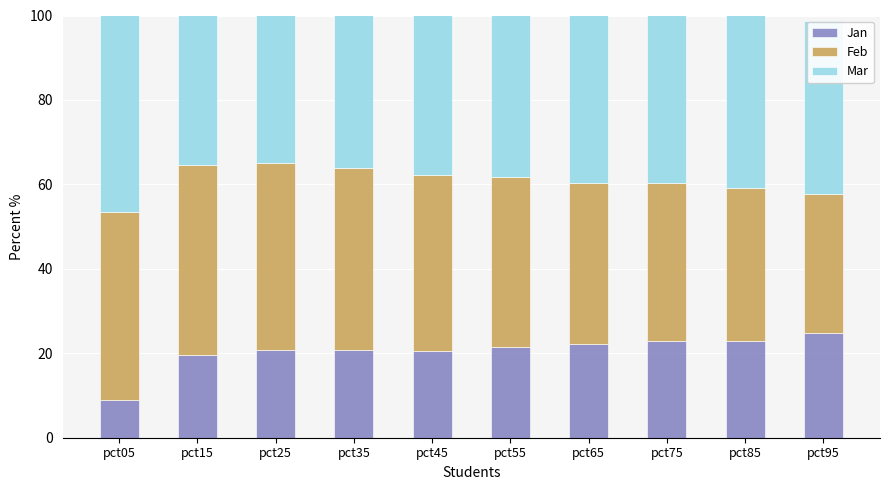

What is the spread (max minus min) of values at pct85?

19.7